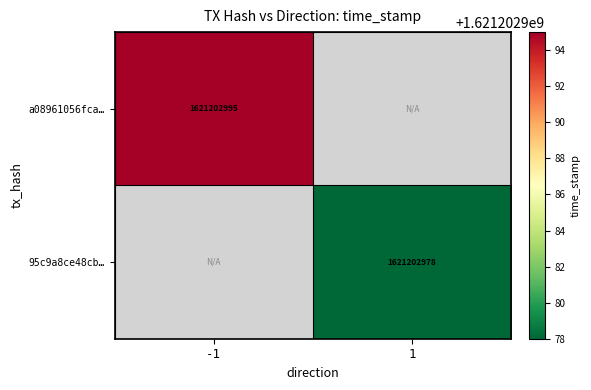

True or false: a08961056fca… has a value of 620035438 at -1.

False